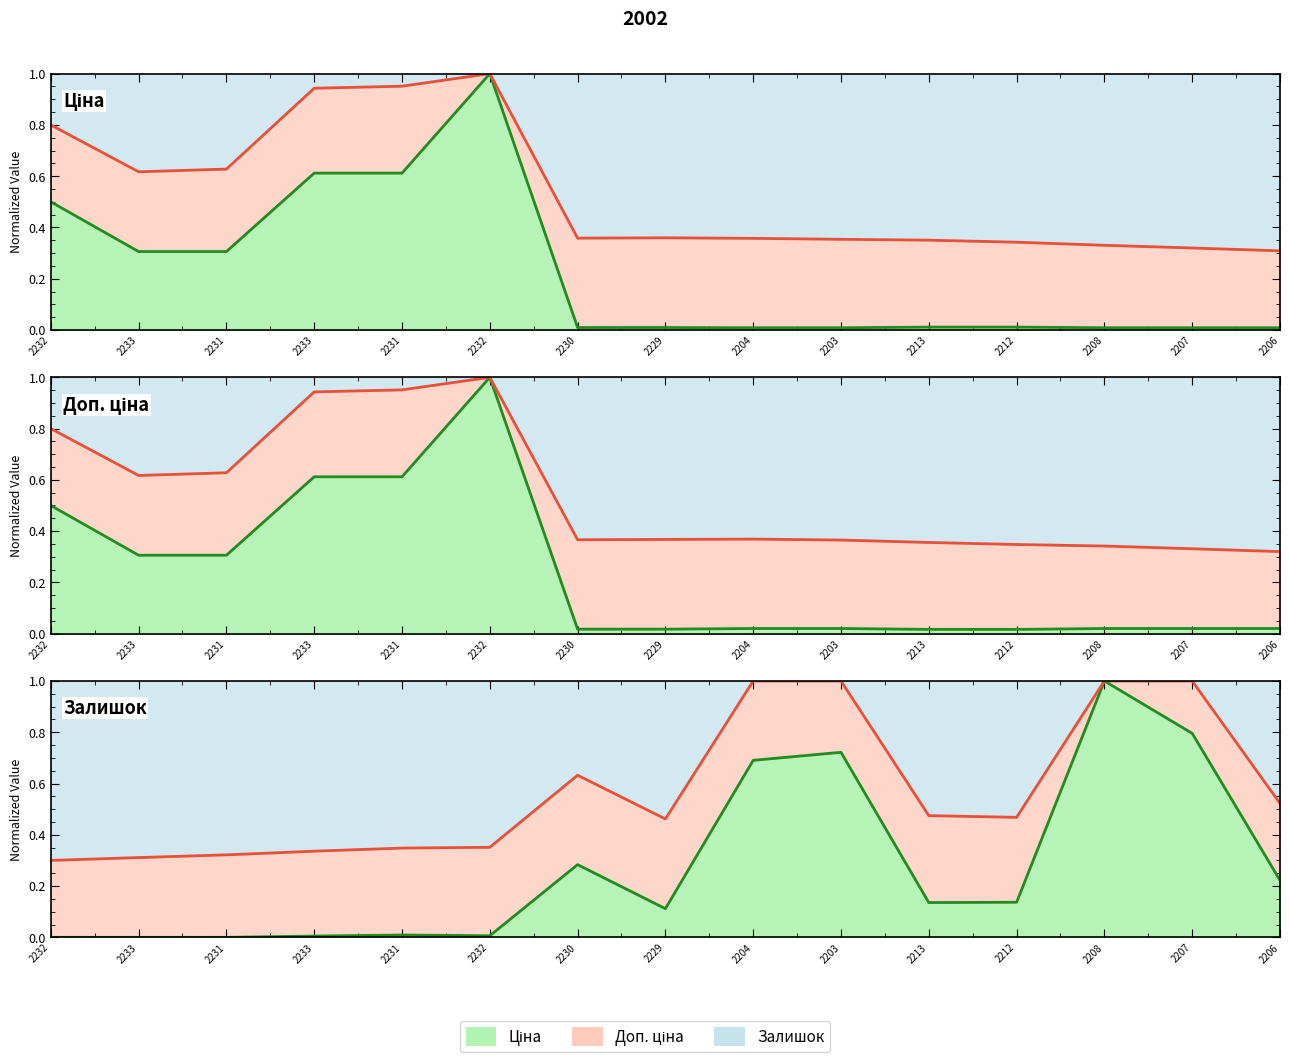

Which series has the largest total across all categories?

Залишок